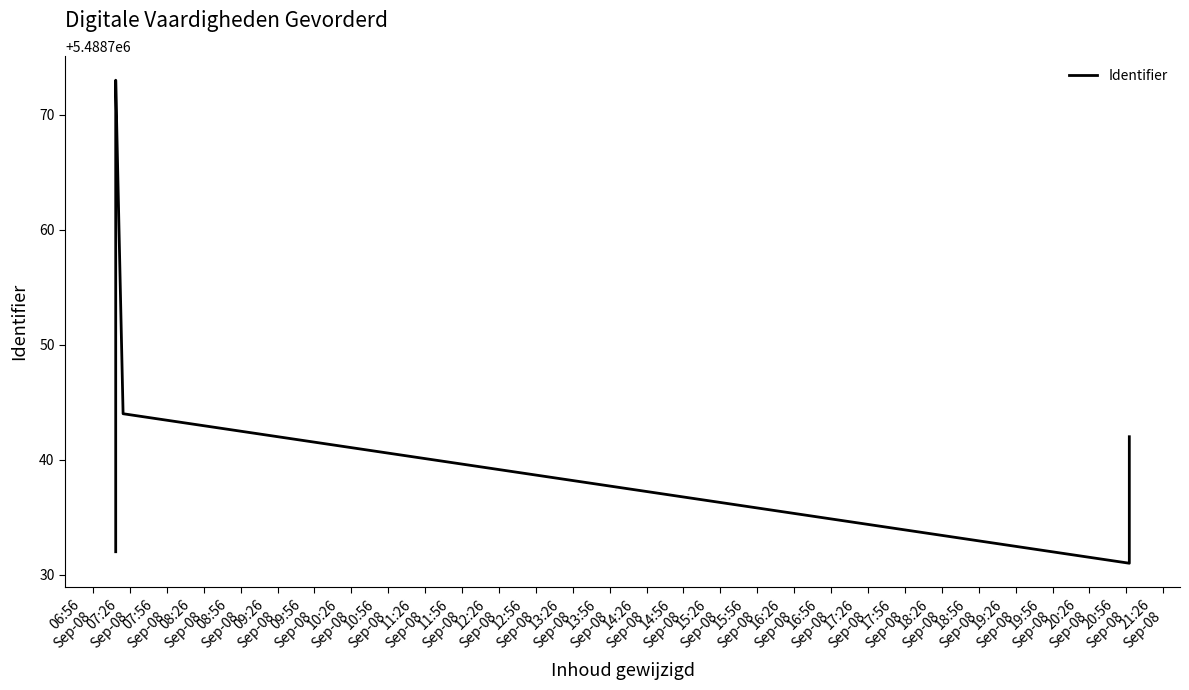

What is the label of the 1st point from the left?

06:56
Sep-08